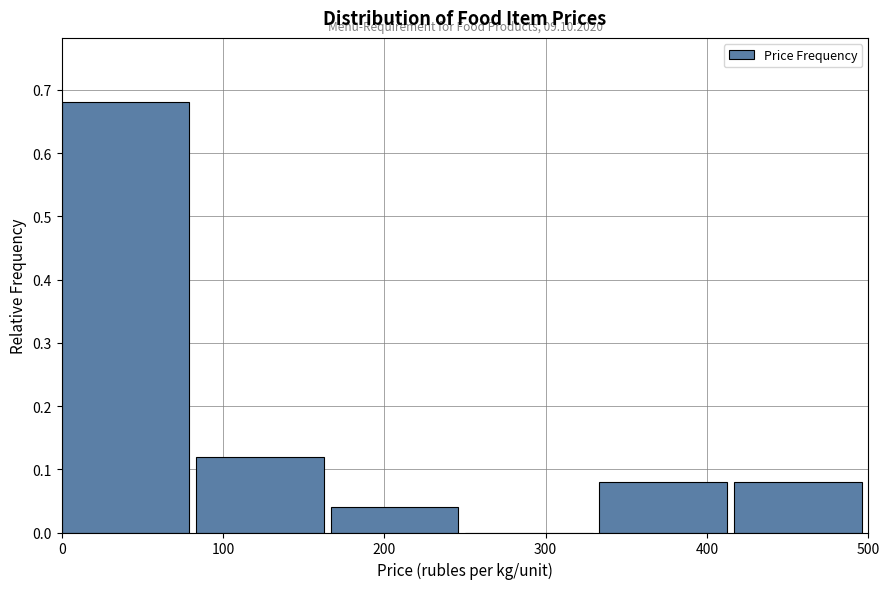

Over which range of the x-axis is the bar tallest?

0 to 80